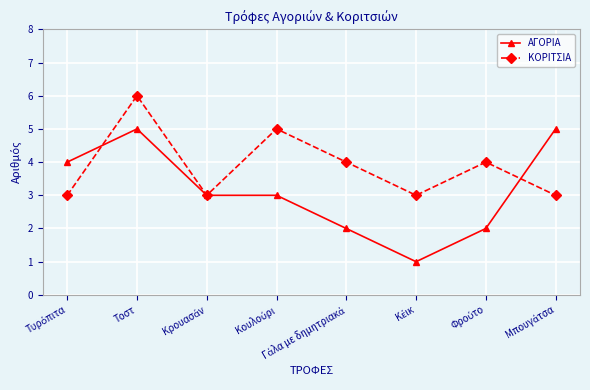

At which category does ΚΟΡΙΤΣΙΑ reach its first local peak?

Τοστ